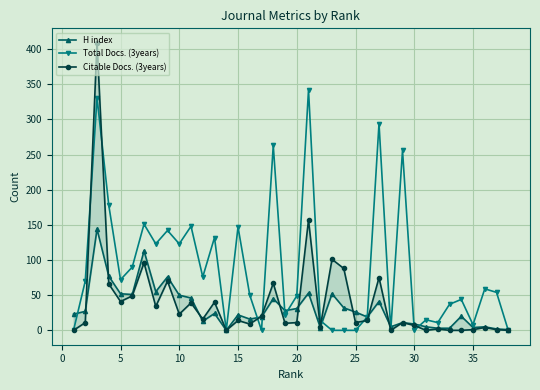

What is the maximum value for Citable Docs. (3years)?

409